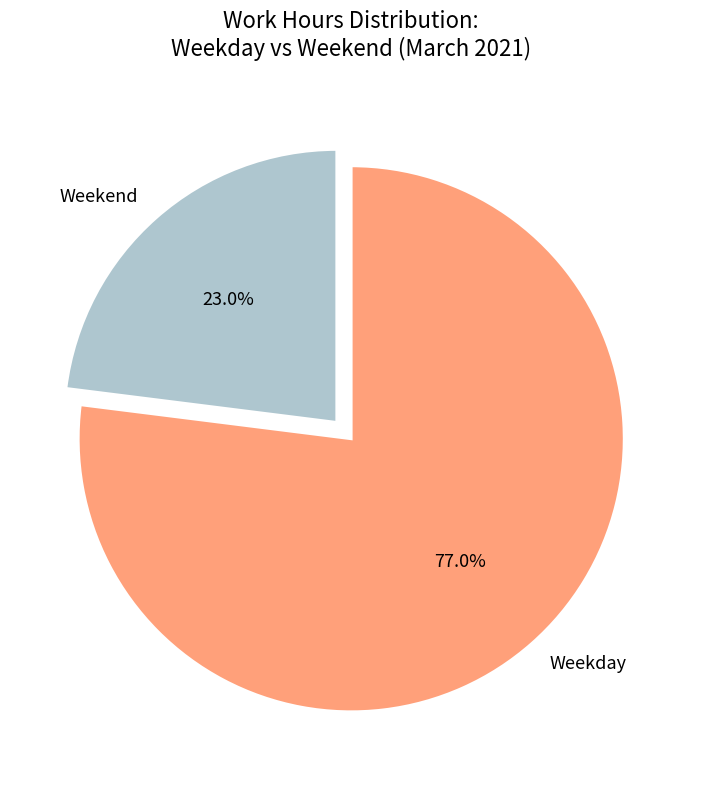

Rank the categories by value from highest to lowest.

Weekday, Weekend